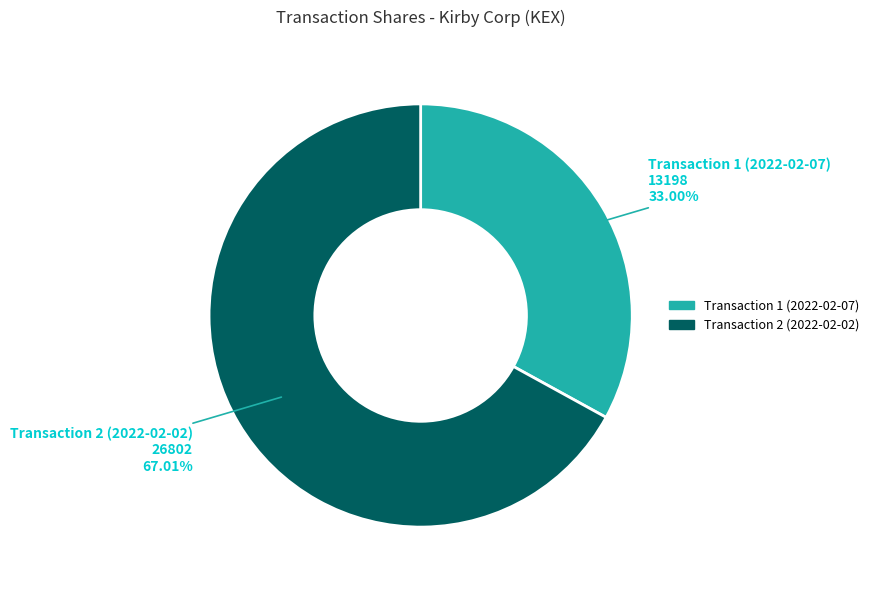

Which has a higher value, Transaction 2 (2022-02-02) or Transaction 1 (2022-02-07)?

Transaction 2 (2022-02-02)